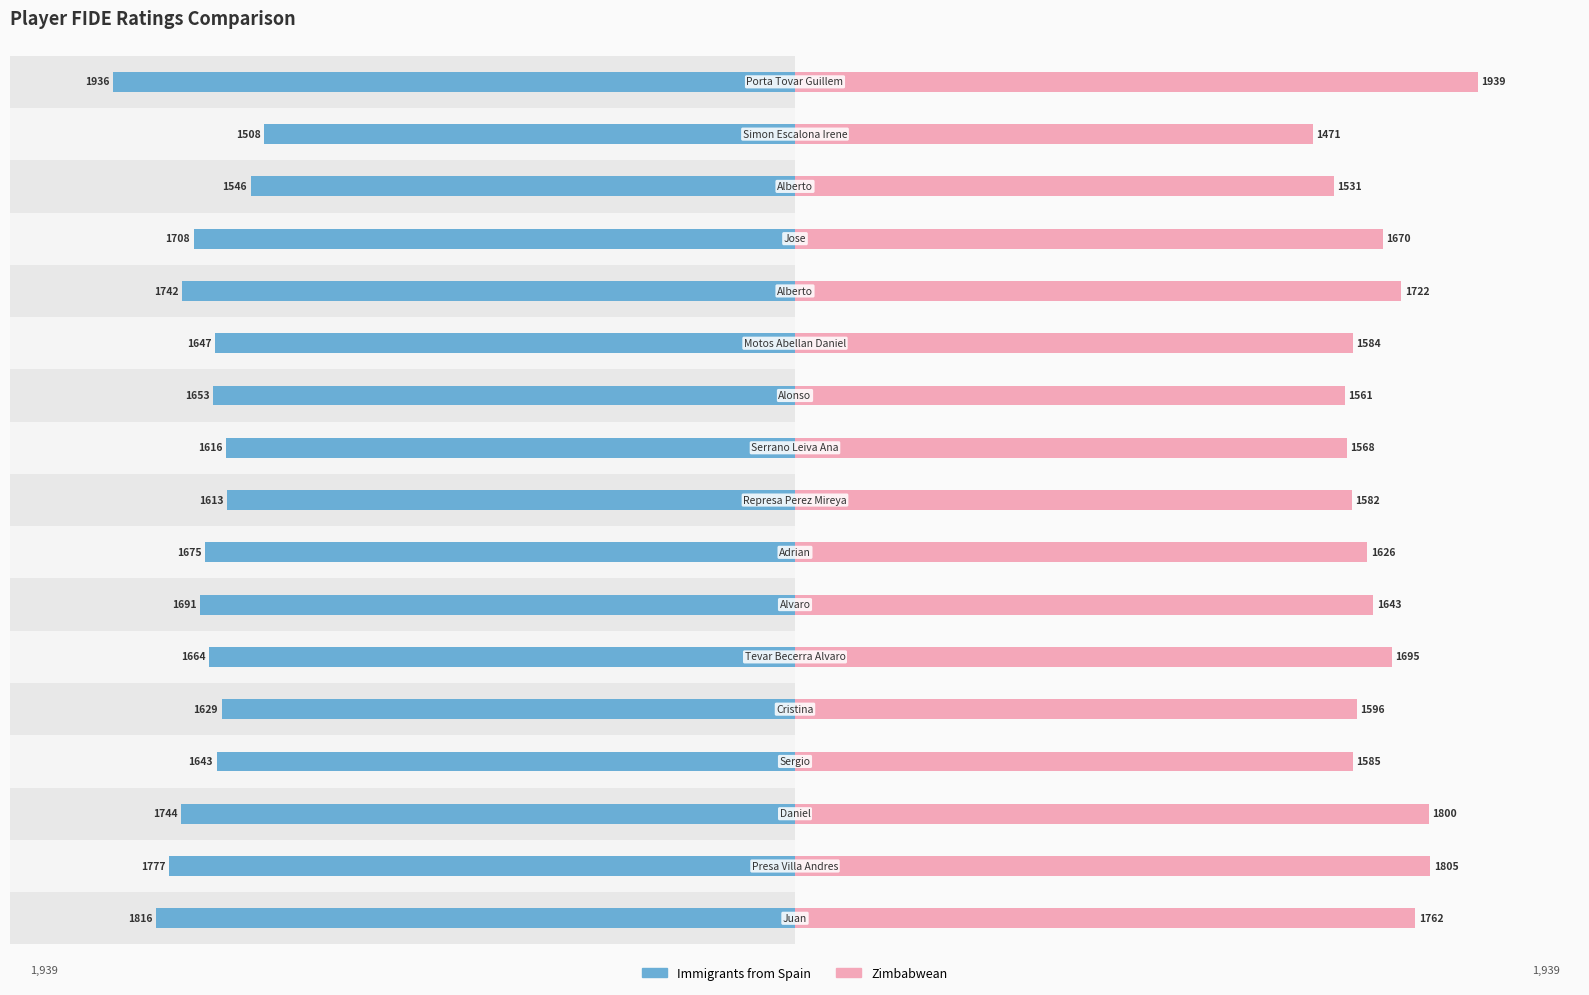

Between 5 and 13, which is larger?

5